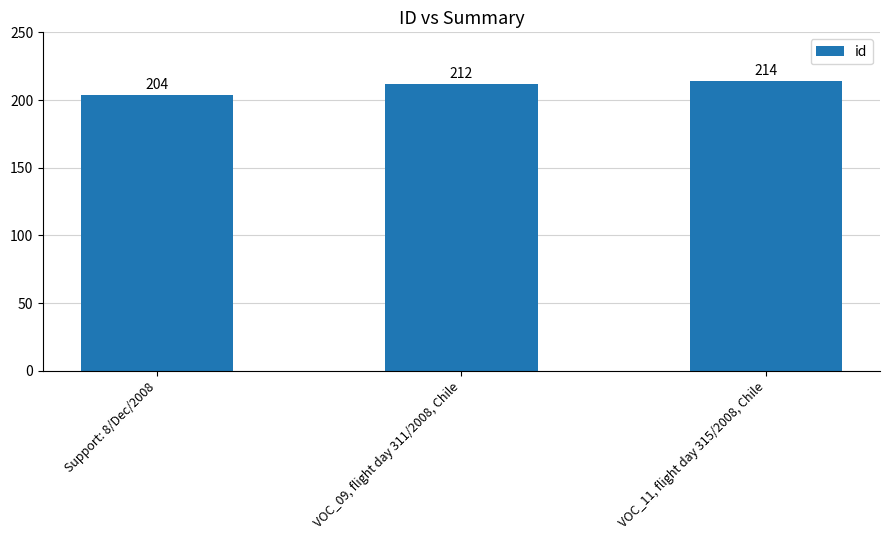

Count the values in the range 204 to 214.

3